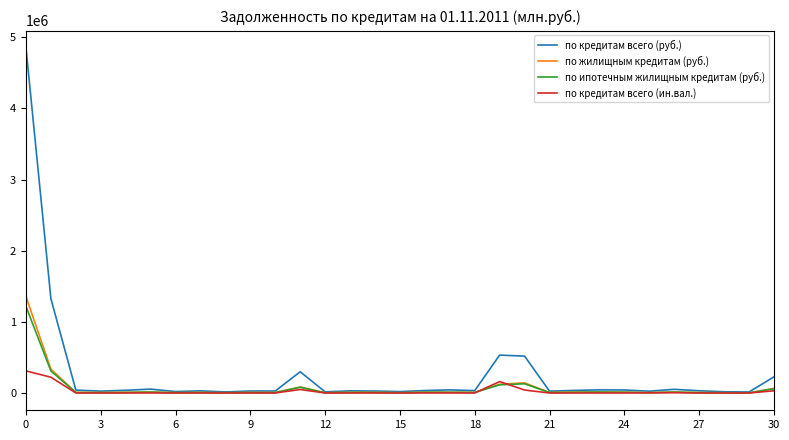

Which series has the widest spread of values?

по кредитам всего (руб.)